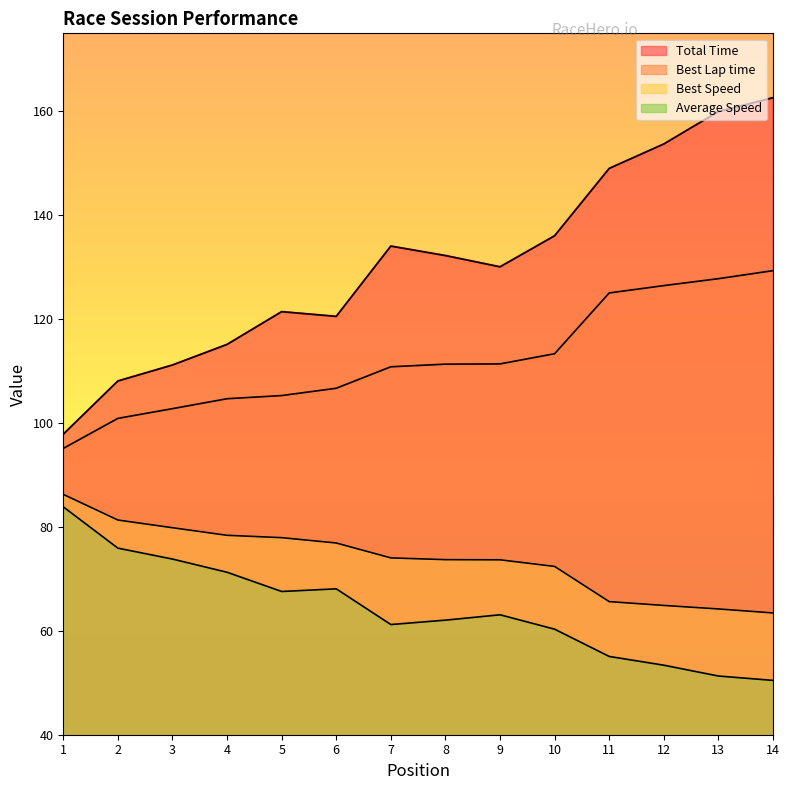

True or false: Best Lap time has a value of 129.3 at 14.

True